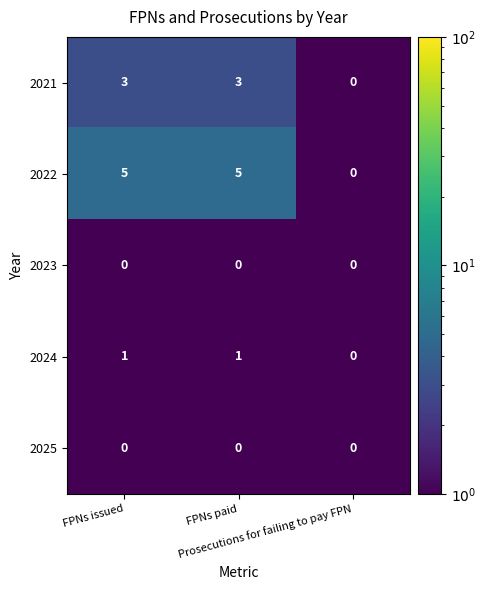

What is the sum of all 2022 values?

10